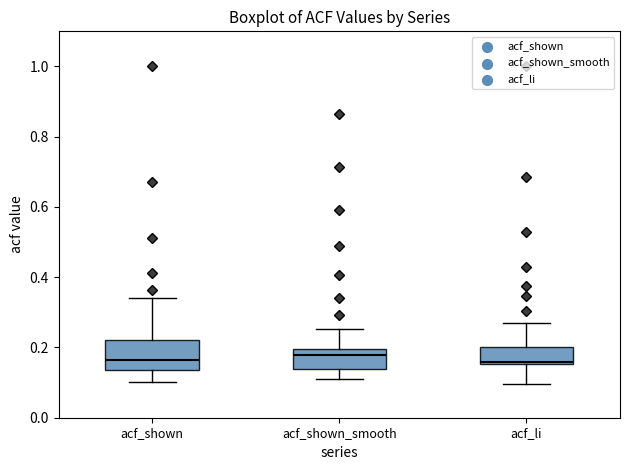

Reading left to right, read every box against the y-axis: the position of its median line, the range the box covers, and the ends of its whiskers. The values are not printed on the chart, so give them approximately, as read against the axis.

acf_shown: median 0.16, box 0.14 to 0.22, whiskers 0.10 to 0.34
acf_shown_smooth: median 0.18, box 0.14 to 0.20, whiskers 0.12 to 0.26
acf_li: median 0.16 (just above the box's lower edge), box 0.16 to 0.20, whiskers 0.10 to 0.28